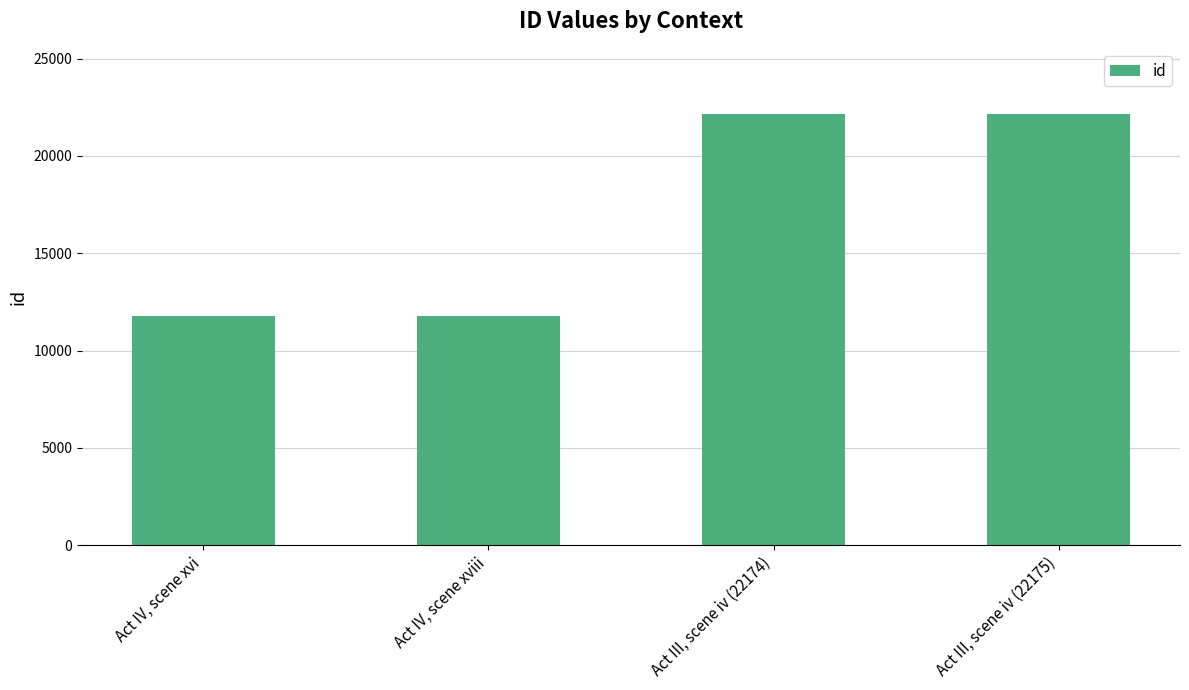

List the labels in order of value, largest first.

Act III, scene iv (22175), Act III, scene iv (22174), Act IV, scene xviii, Act IV, scene xvi